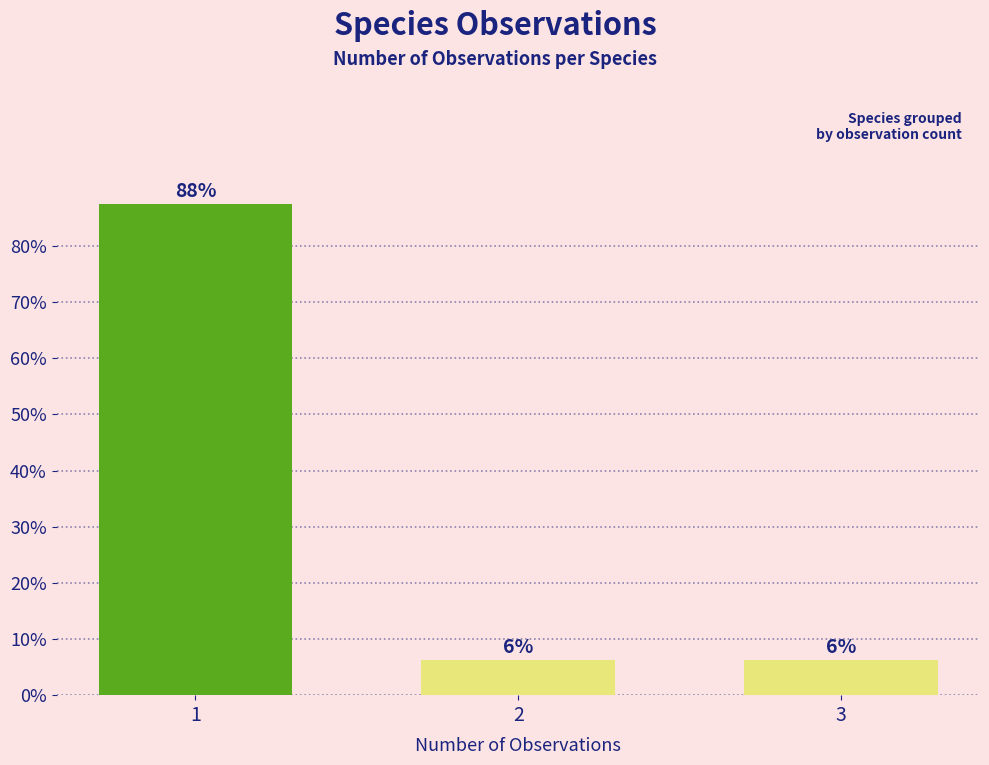

What is the average value?

33.3